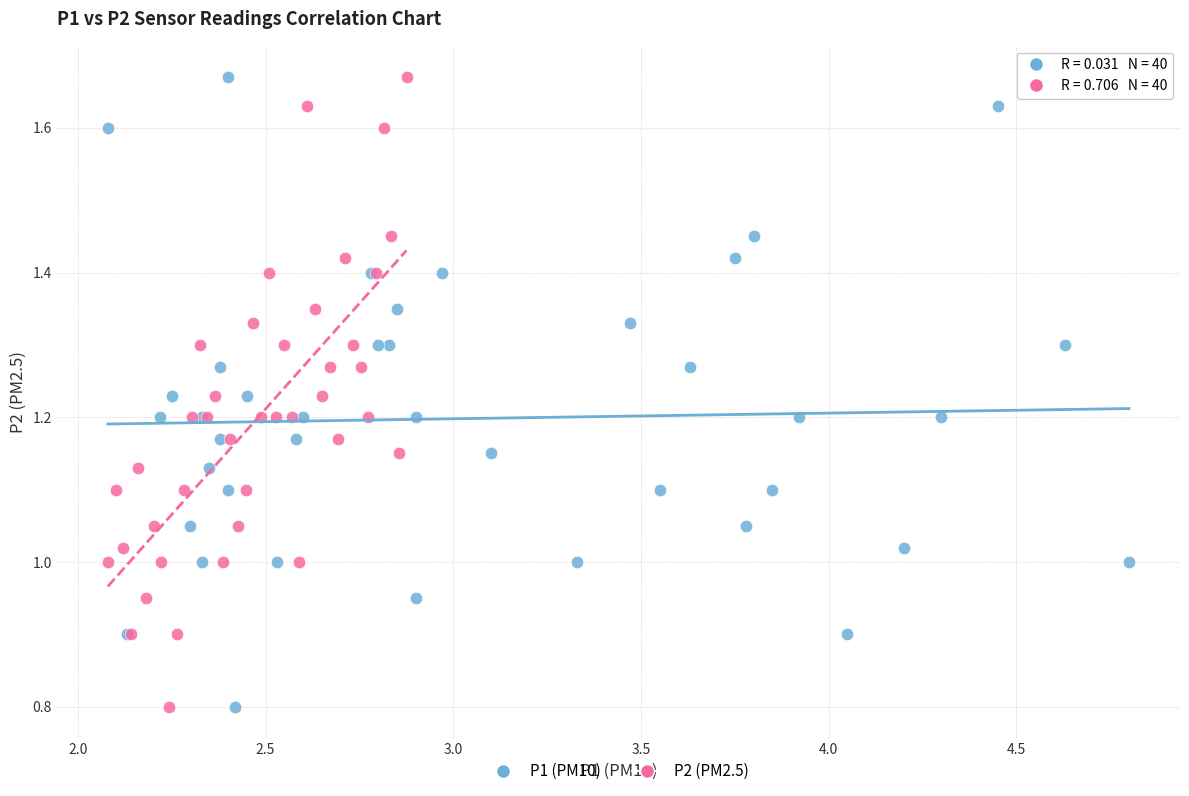

What are all the series names shown in the legend?

P1 (PM10), P2 (PM2.5)